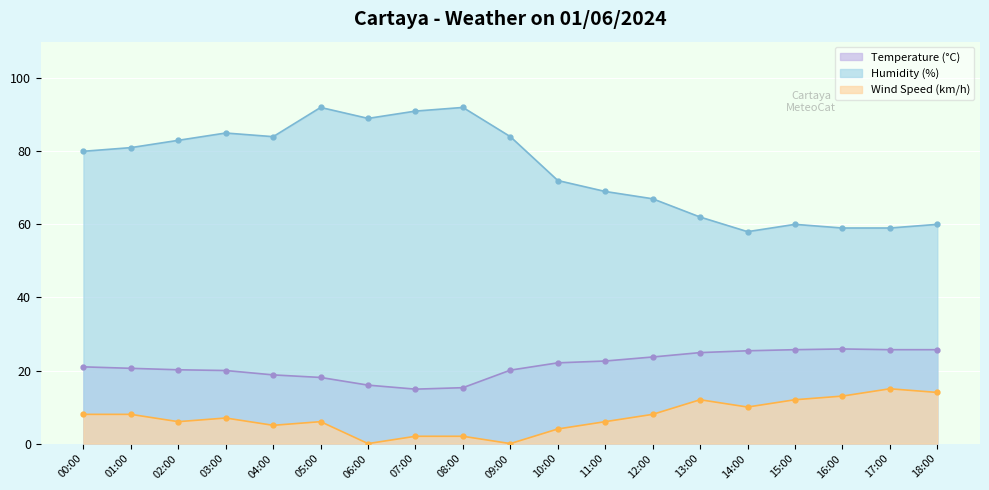

True or false: Wind Speed (km/h) and Temperature (°C) cross at least once.

False